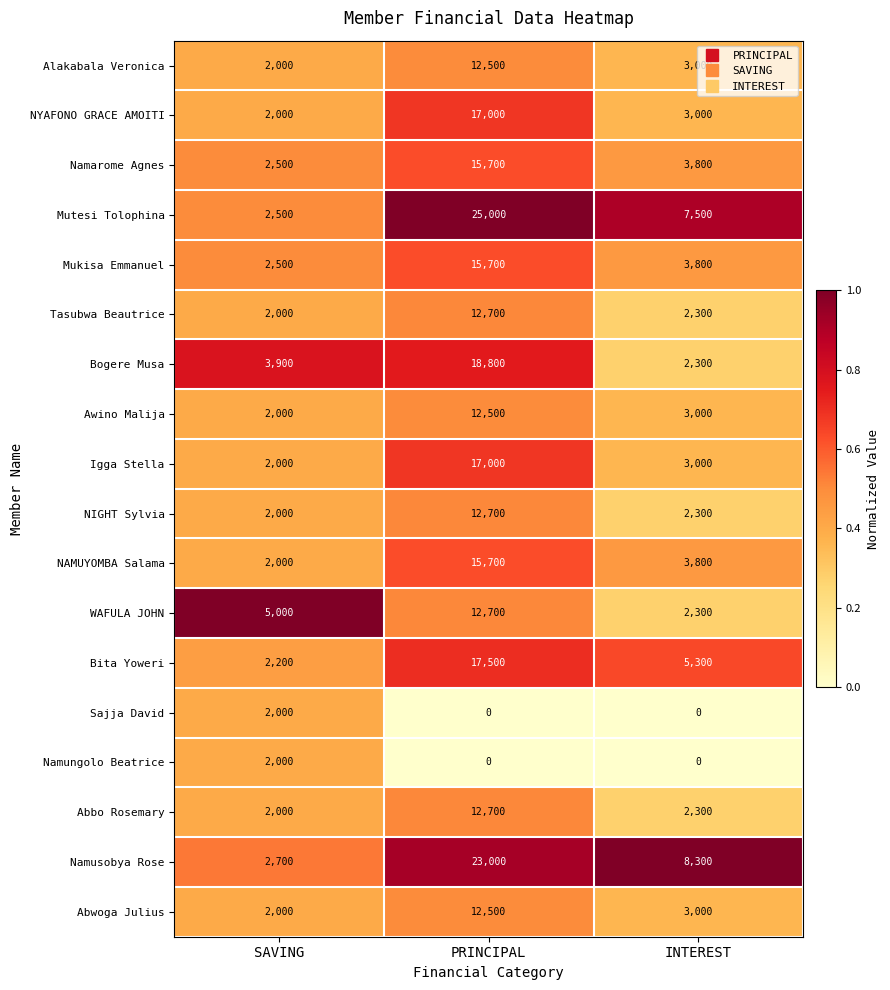

At which category is the sum across all series the highest?

PRINCIPAL